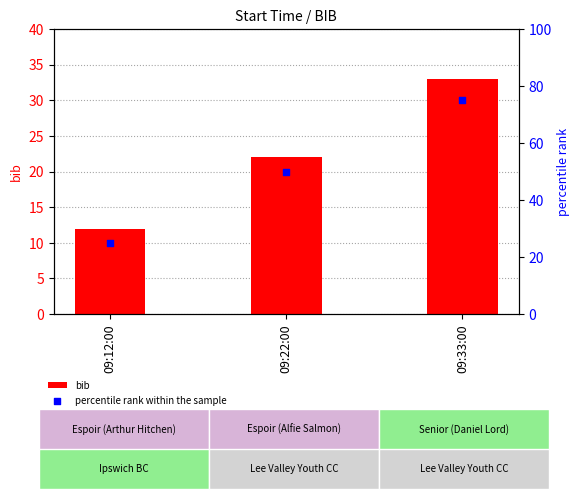

Which series contains the lowest Y value?

bib